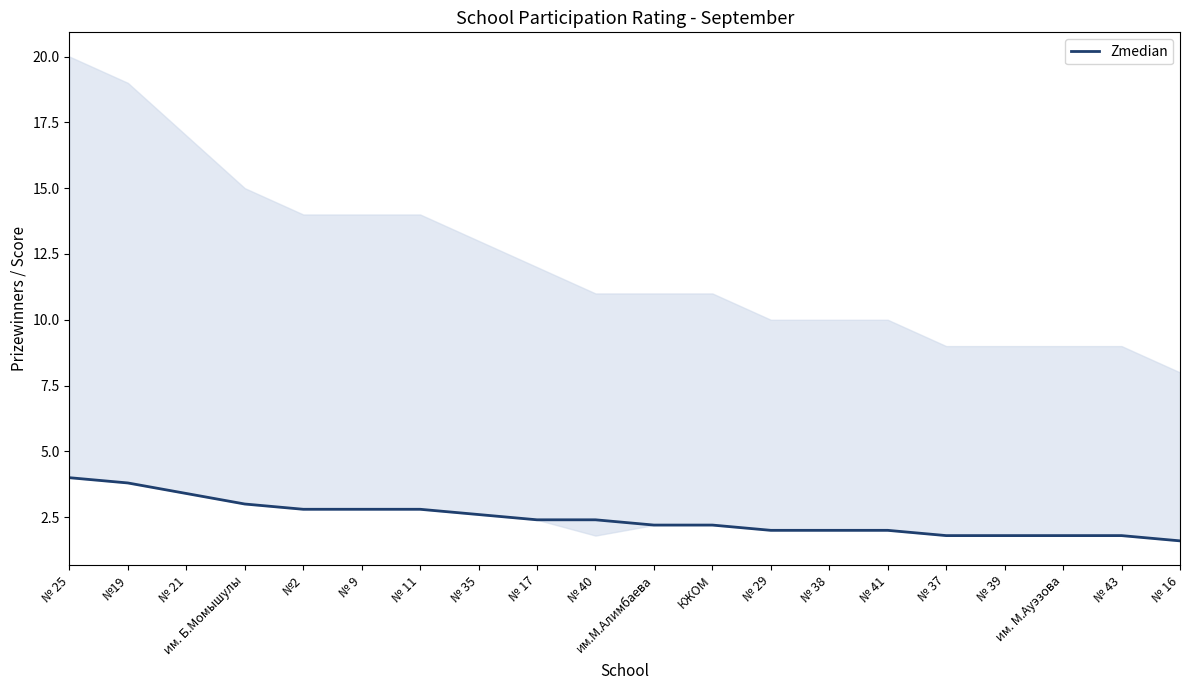

True or false: the data shows 3.8 at №19.

True